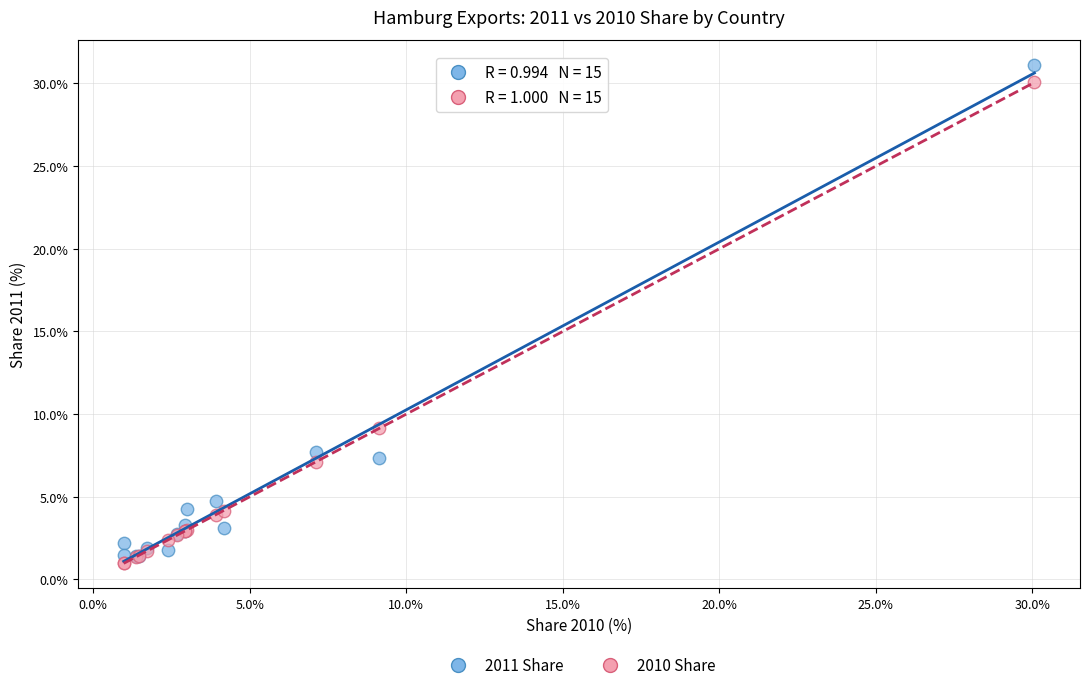

Across all series, what Y value is closest to 16?

9.1